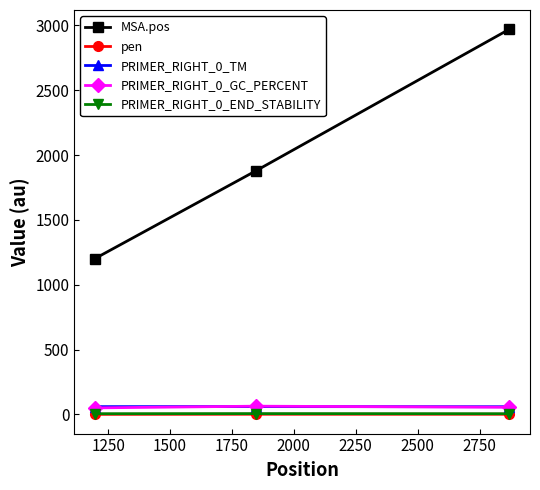

What is the greatest value displayed?

2971.0